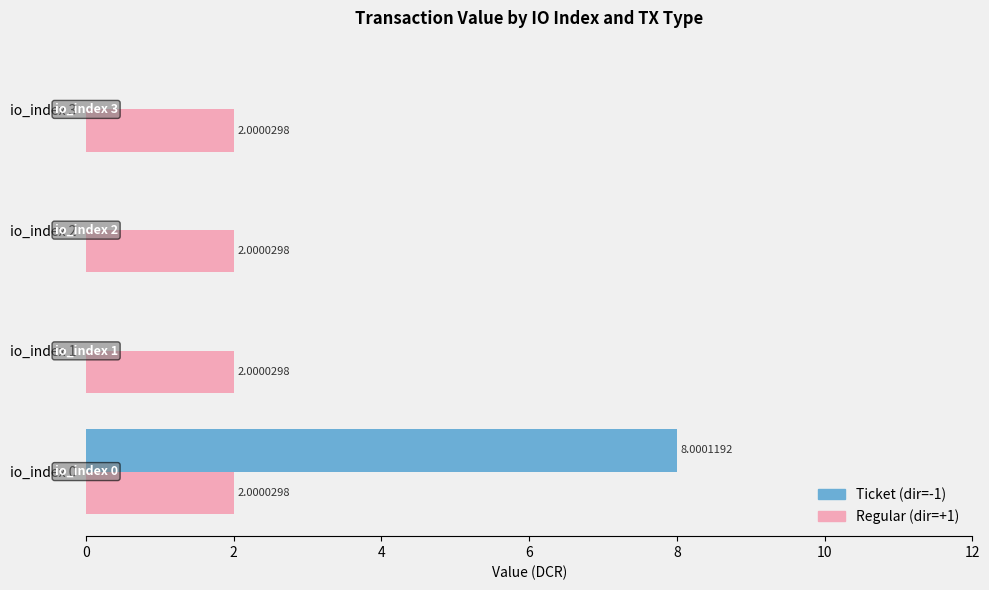

What is the total value across all series at io_index 3?

2.0